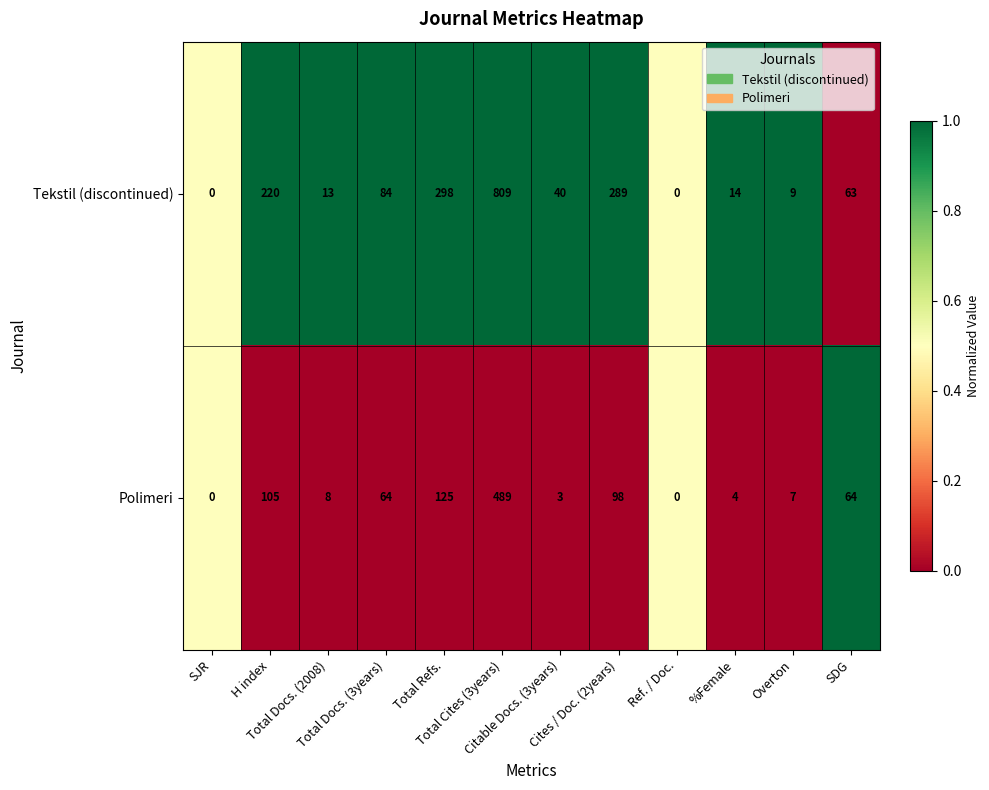

Between SJR and Total Docs. (3years), which series saw the biggest shift?

Tekstil (discontinued)